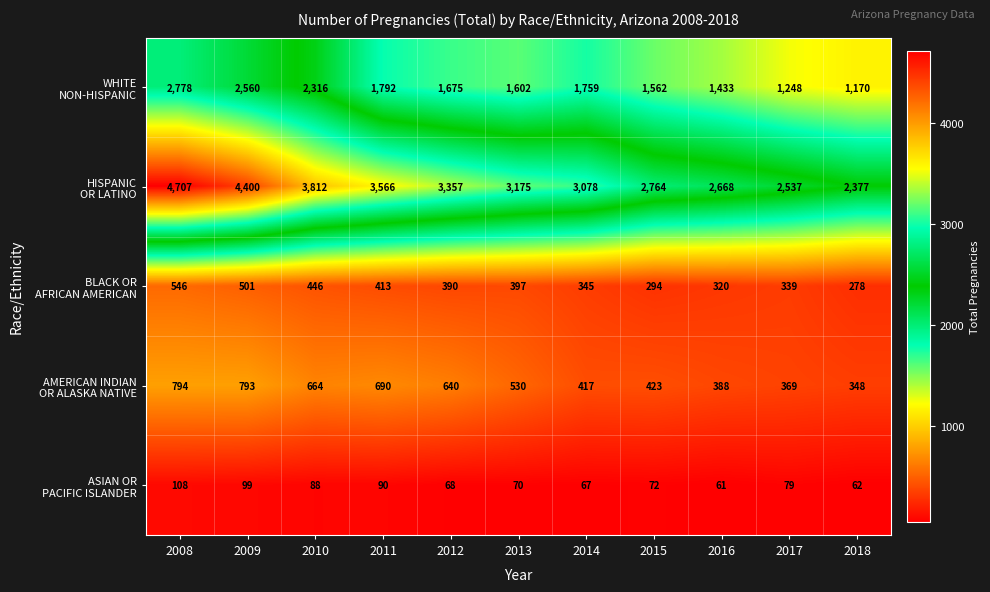

At which category does the chart reach its peak across all series?

2008